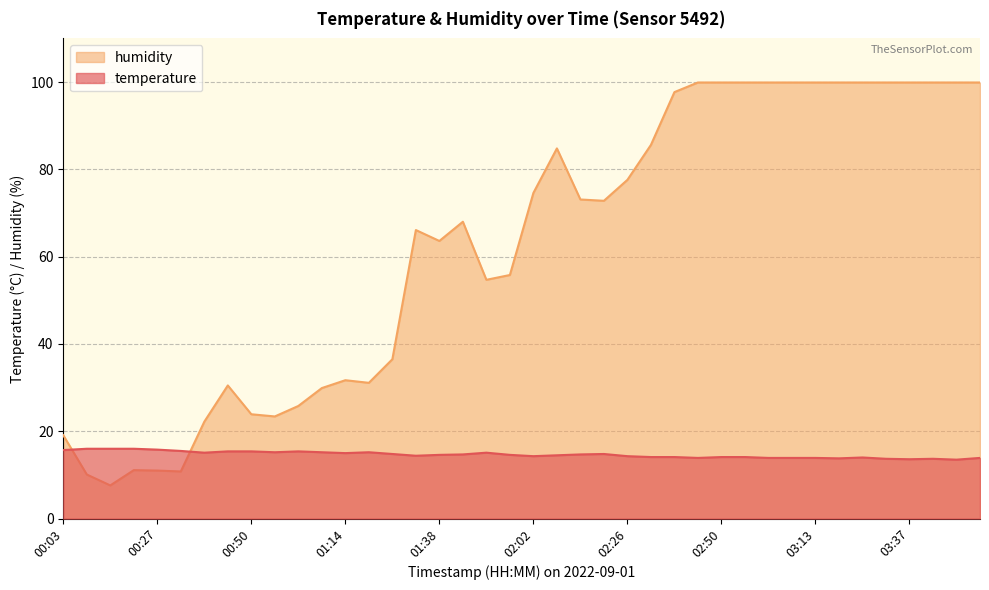

At which category does the chart reach its peak across all series?

02:44